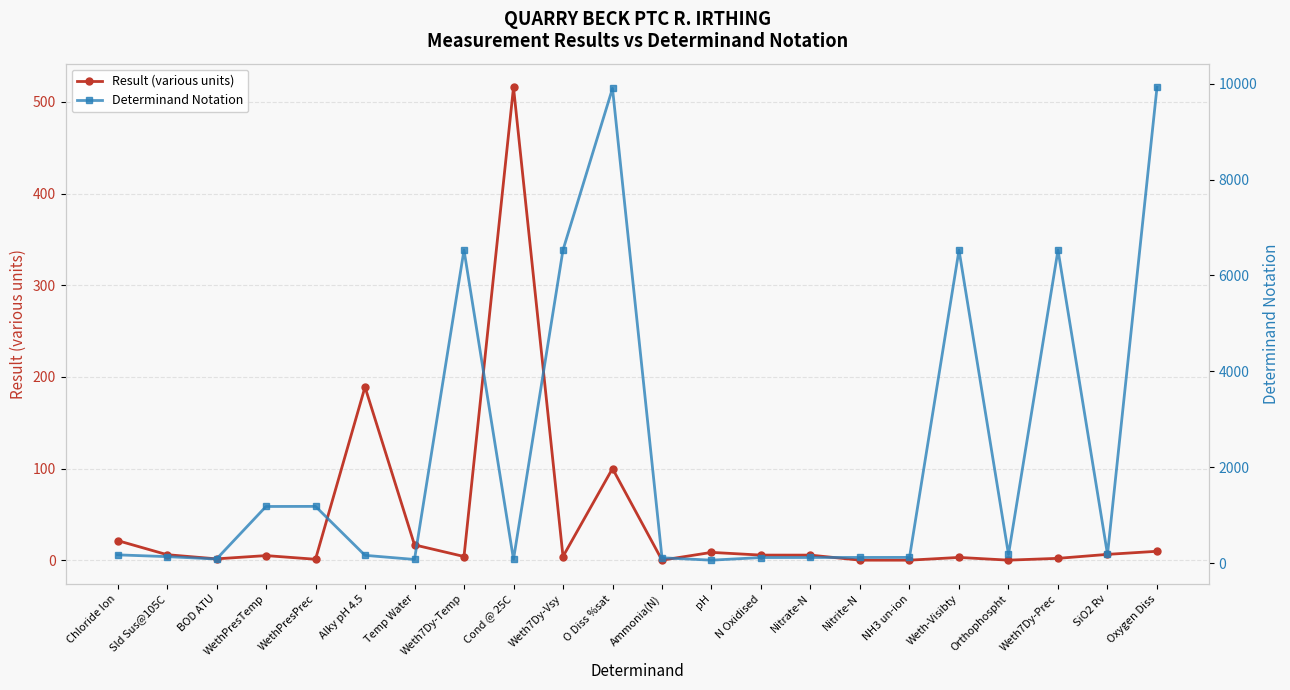

At which category is the sum across all series the highest?

O Diss %sat